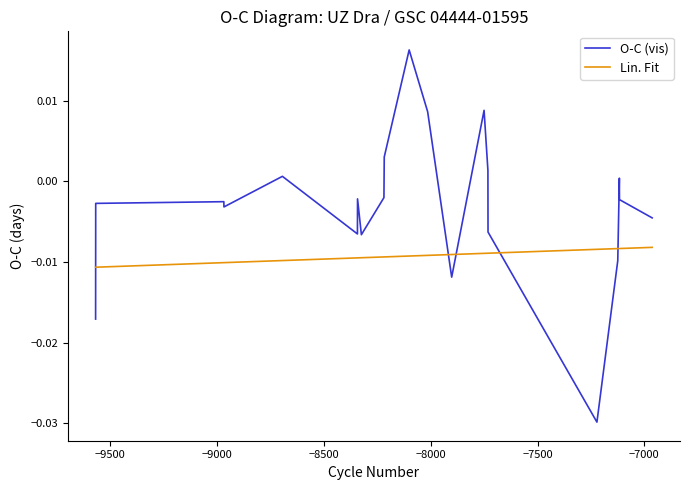

Rank the series by their average value, from highest to lowest.

O-C (vis), Lin. Fit